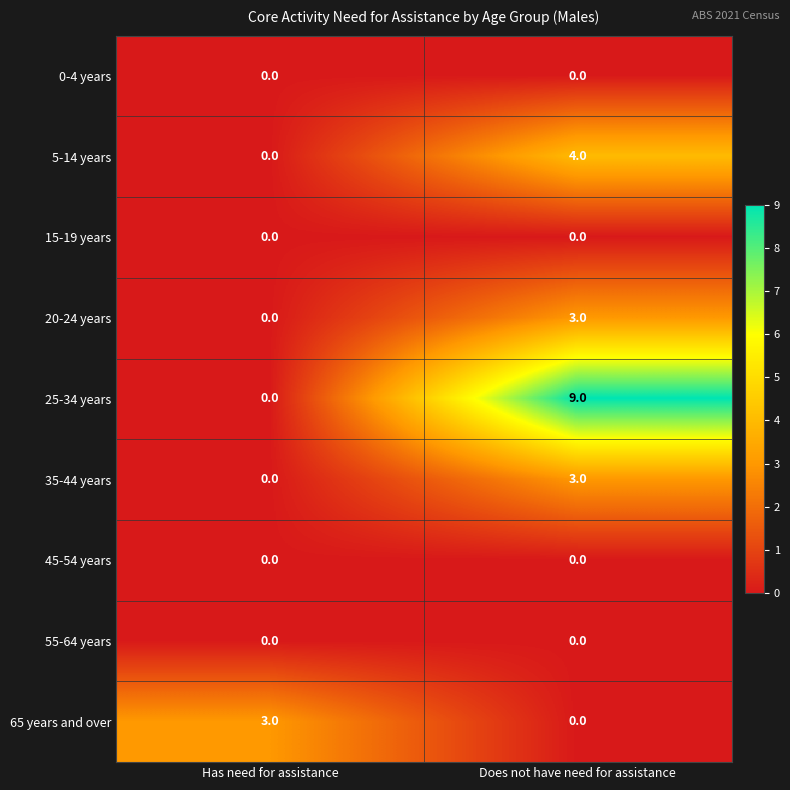

What is the spread (max minus min) of values at Has need for assistance?

3